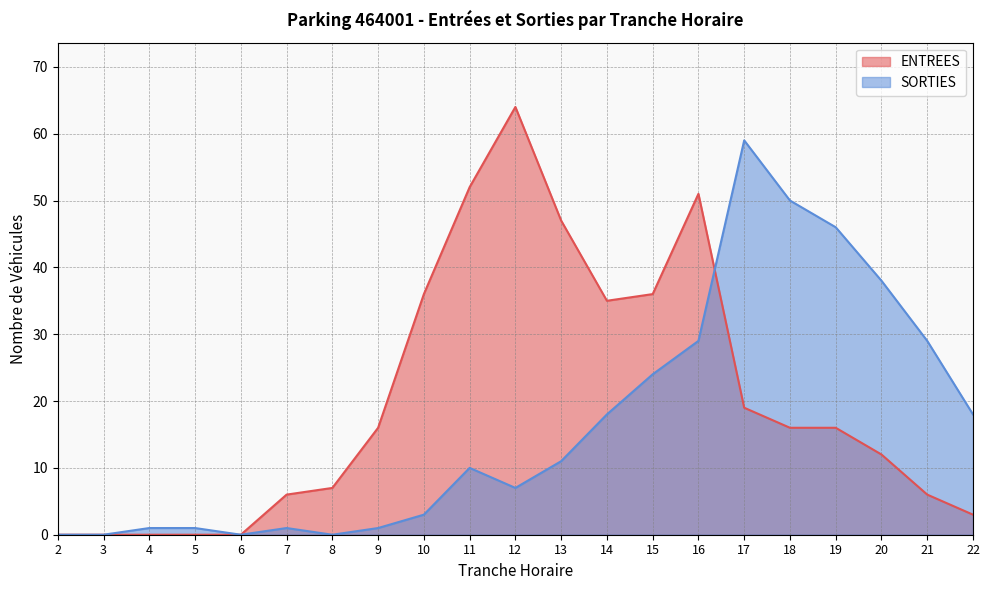

Which series ends up on top after the final intersection of SORTIES and ENTREES?

SORTIES